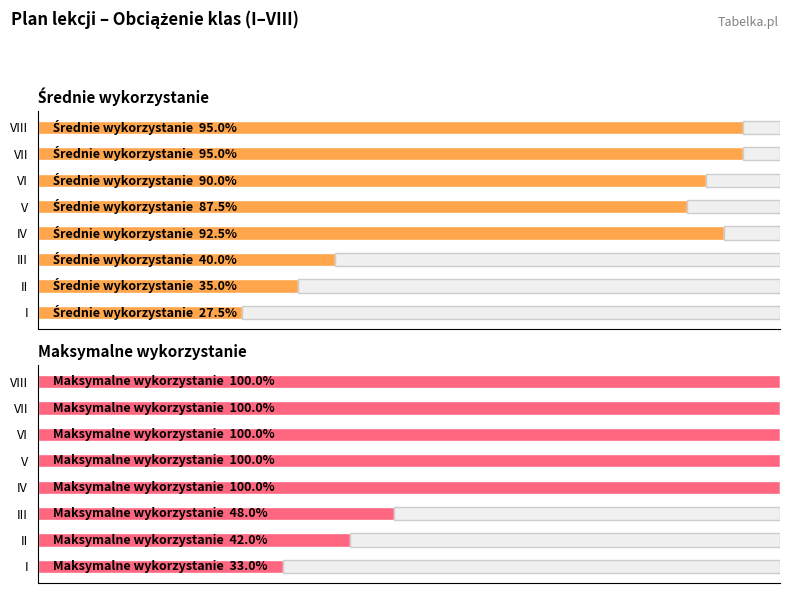

Which has a higher value, I or VIII?

VIII